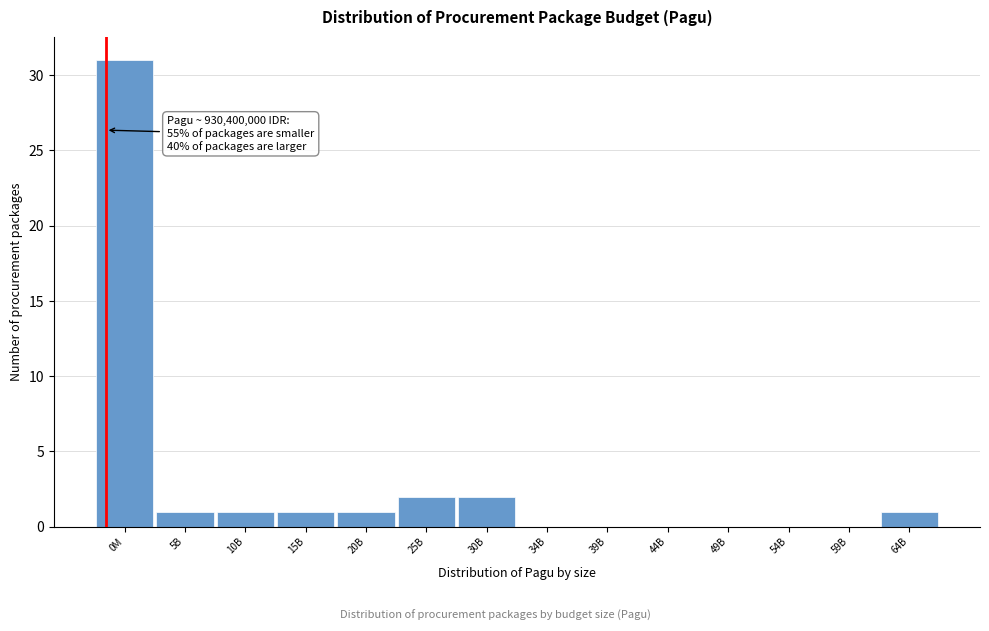

Reading left to right, extract all data points from this chart.

0M=31	5B=1	10B=1	15B=1	20B=1	25B=2	30B=2	34B=0	39B=0	44B=0	49B=0	54B=0	59B=0	64B=1